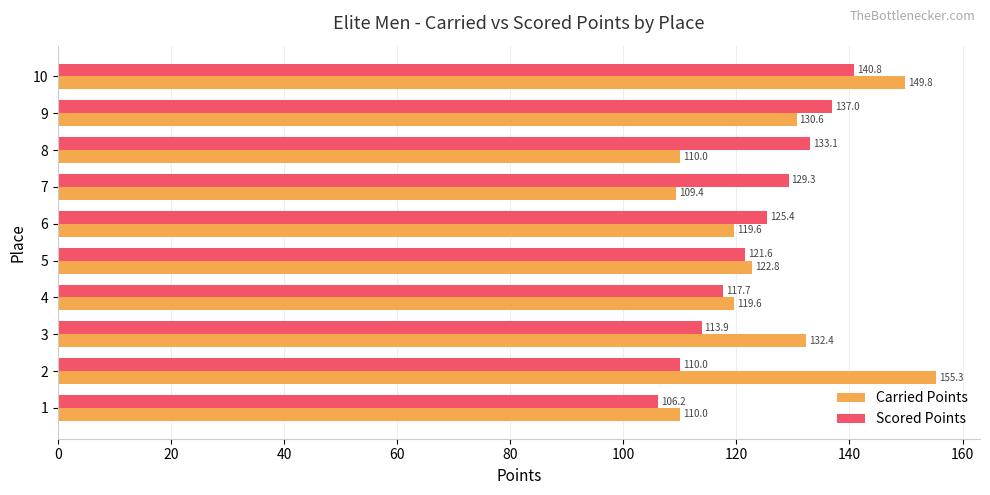

Which series changed the most between 2 and 7?

Carried Points